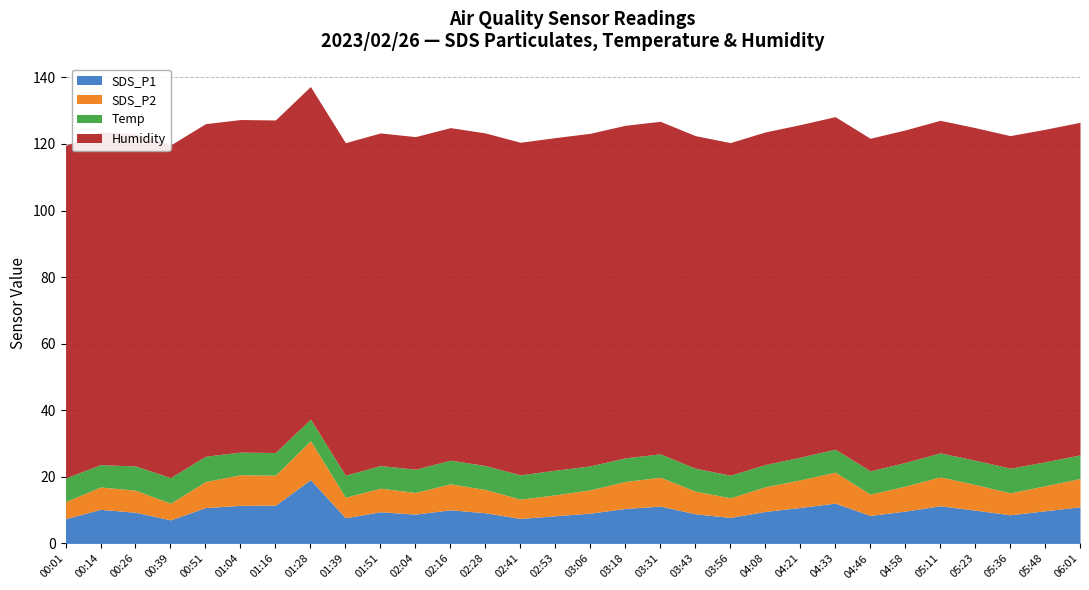

True or false: Humidity and SDS_P1 intersect in this chart.

False